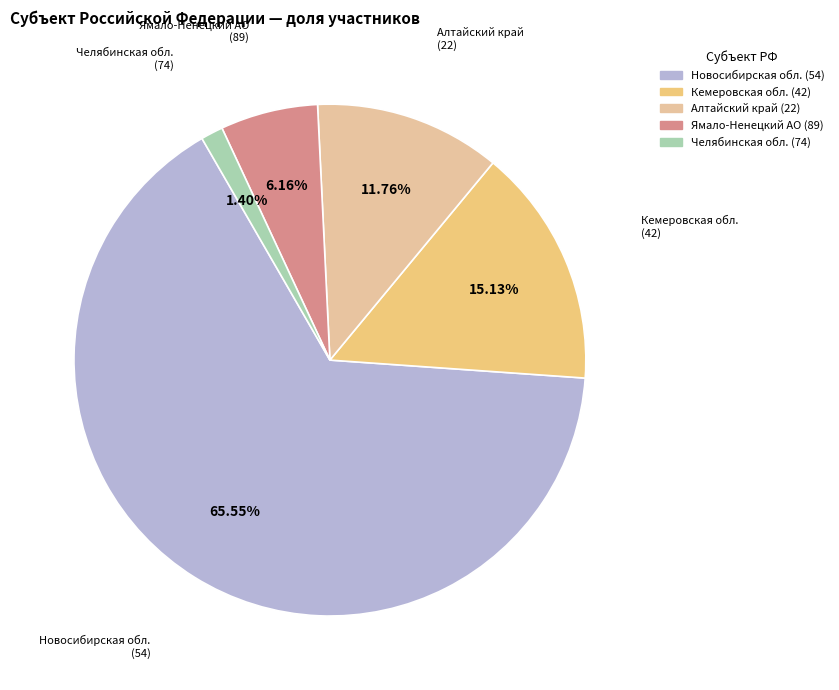

Rank the categories by value from highest to lowest.

54, 42, 22, 89, 74